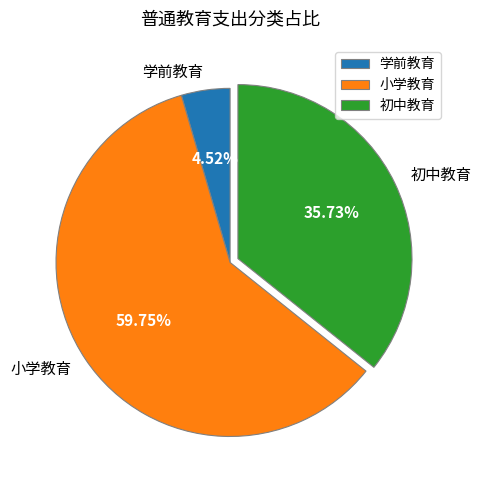

What is the majority slice?

小学教育